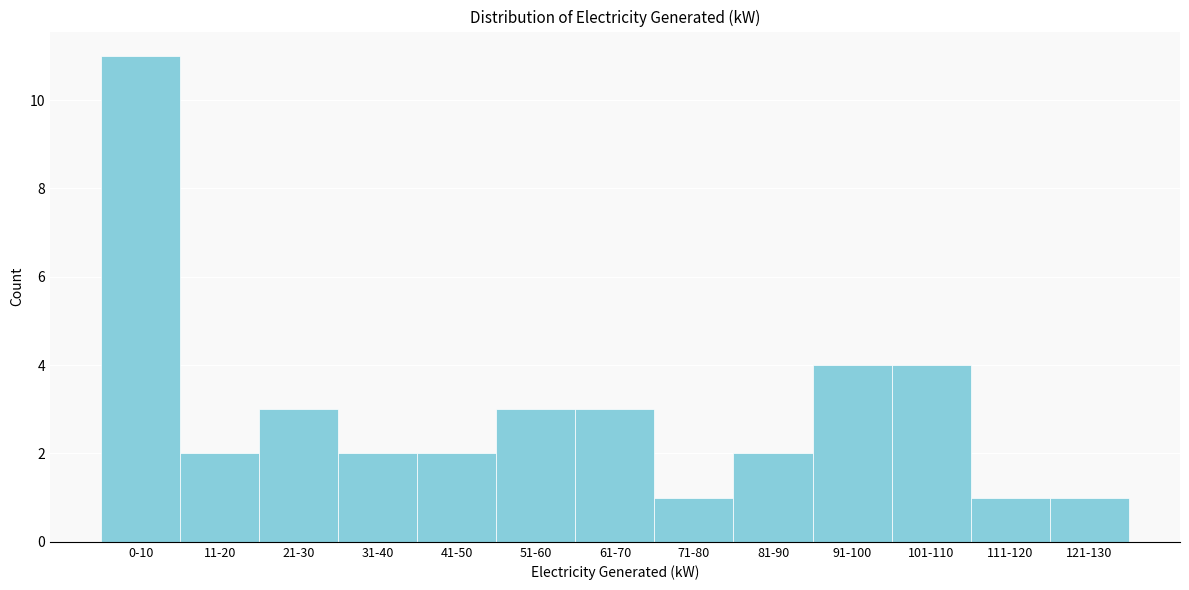

Reading left to right, list all the values displayed in this chart.

0-10=11	11-20=2	21-30=3	31-40=2	41-50=2	51-60=3	61-70=3	71-80=1	81-90=2	91-100=4	101-110=4	111-120=1	121-130=1